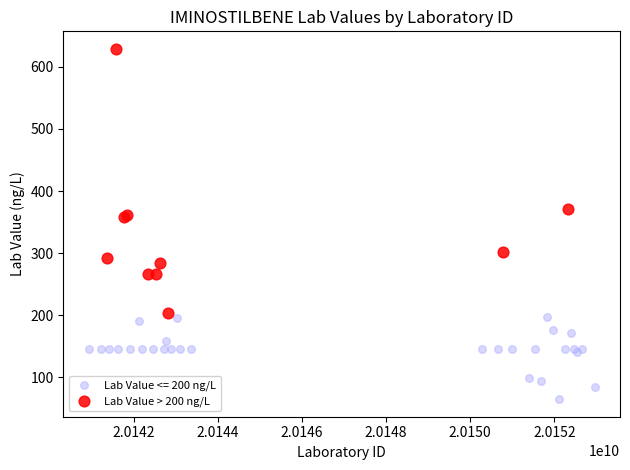

Which series contains the lowest Y value?

Lab Value <= 200 ng/L